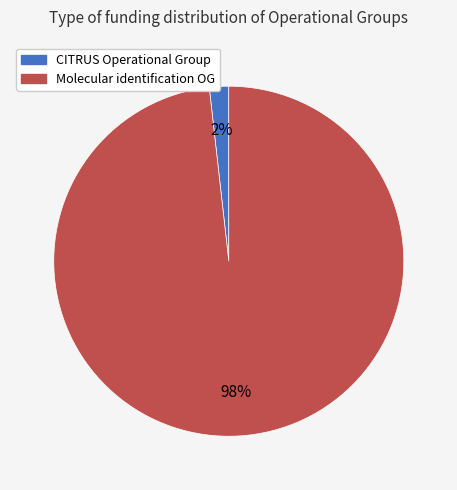

How many slices are in this pie chart?

2